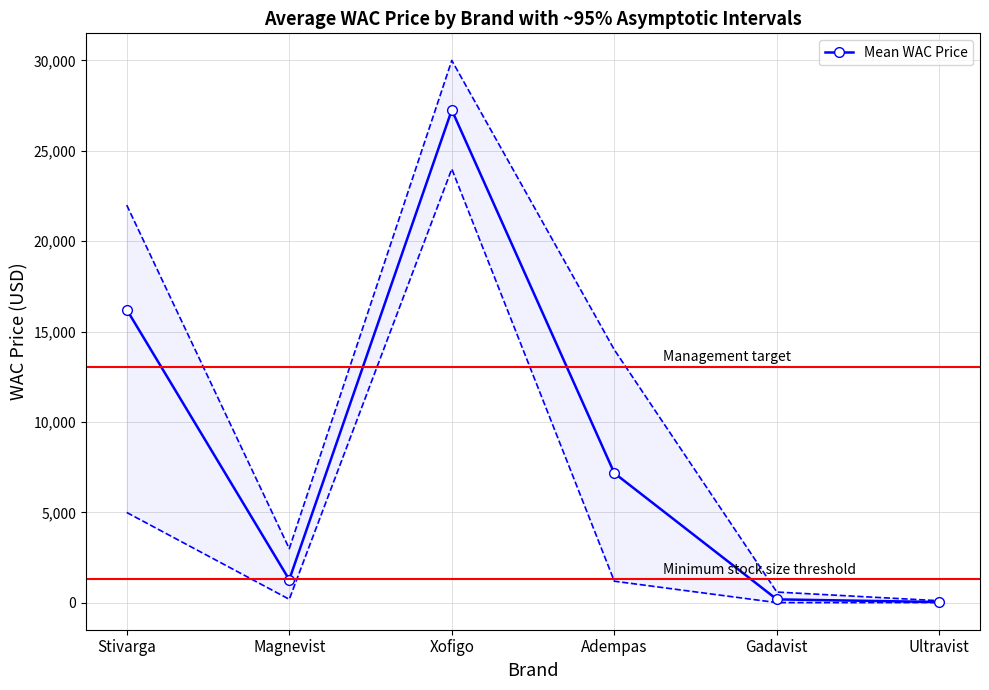

What is the difference between the values at Xofigo and Ultravist?

27210.8